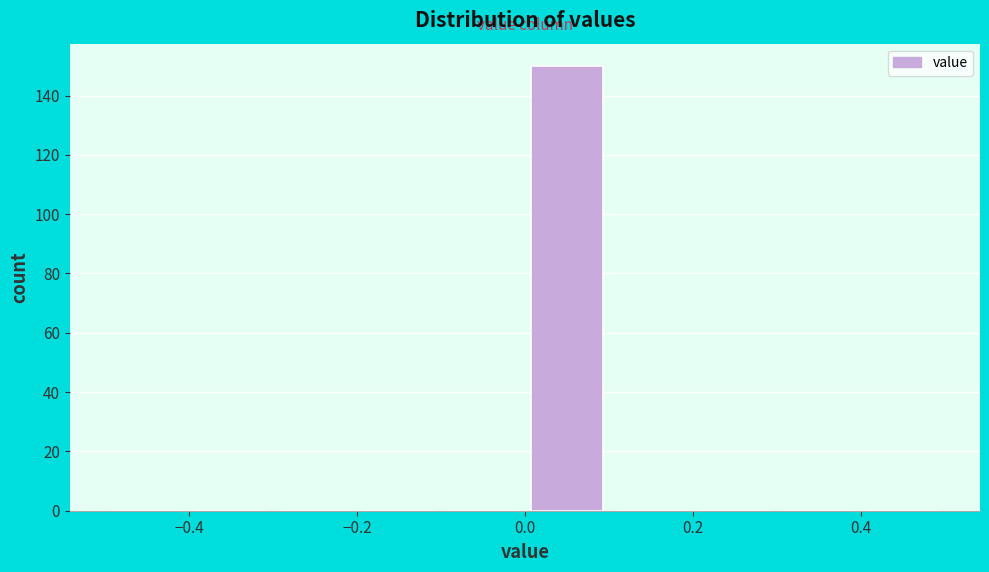

Over which range of the x-axis is the bar tallest?

0.0 to 0.1